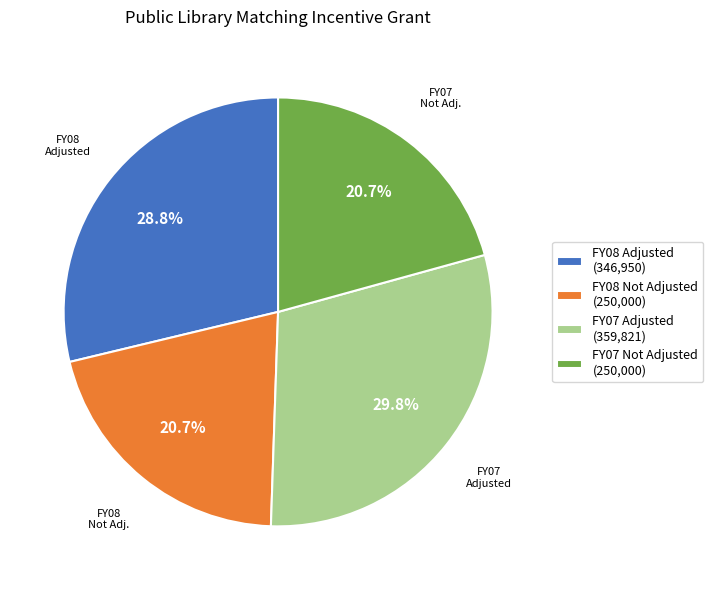

To the nearest percent, what is the difference between the FY07 Not Adjusted and FY07 Adjusted slice percentages?

9%